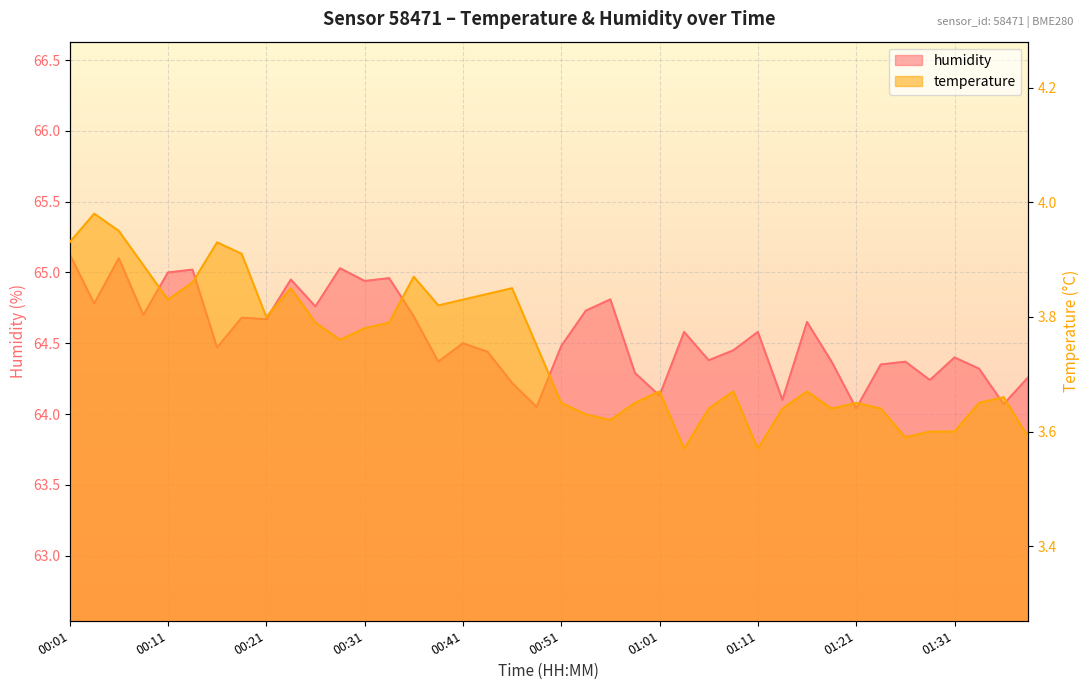

In temperature, how many points are lower than both neighbors (excluding endpoints)?

9